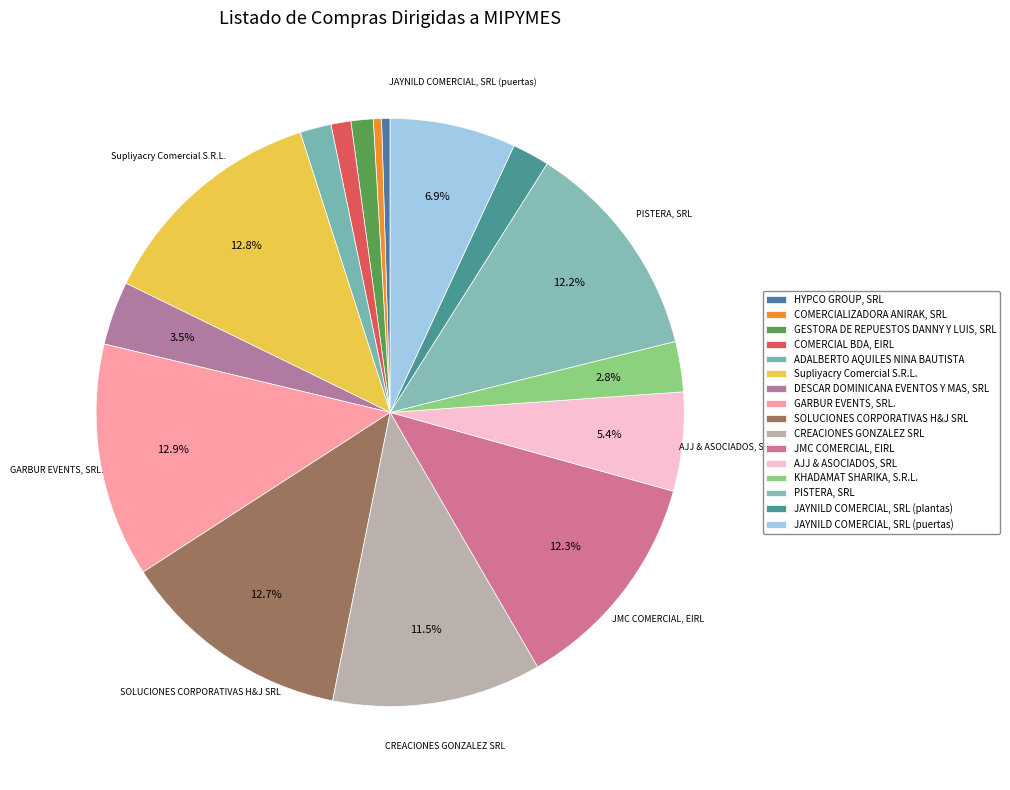

The PISTERA, SRL slice represents 12% of the pie. True or false?

True